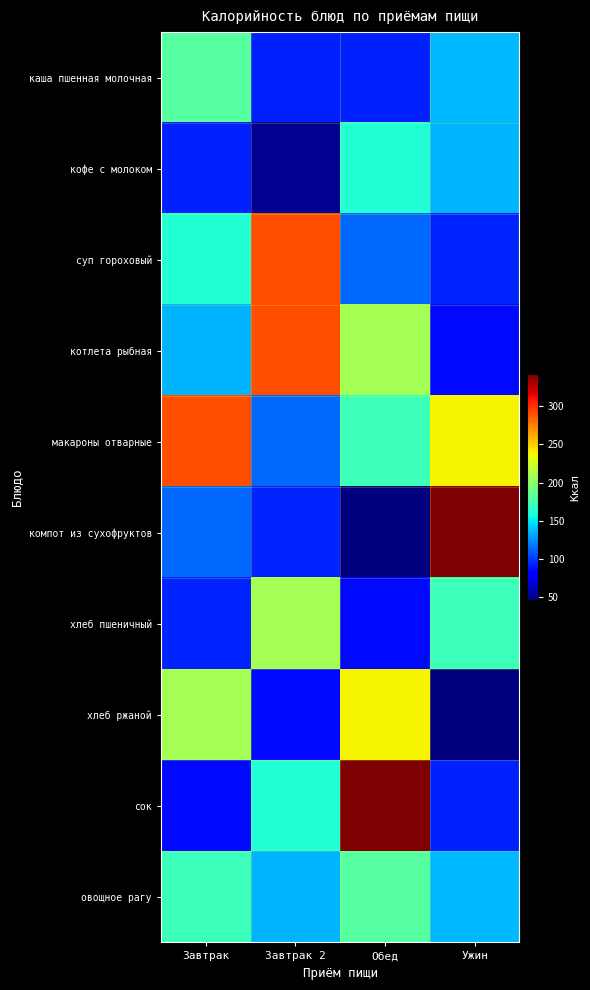

Reading left to right, extract all data points from this chart.

каша пшенная молочная: Завтрак=180.0	Завтрак 2=93.0	Обед=93.0	Ужин=136.0
кофе с молоком: Завтрак=93.0	Завтрак 2=51.0	Обед=162.0	Ужин=135.0
суп гороховый: Завтрак=162.0	Завтрак 2=291.0	Обед=113.0	Ужин=94.0
котлета рыбная: Завтрак=135.0	Завтрак 2=291.0	Обед=208.8	Ужин=85.0
макароны отварные: Завтрак=291.0	Завтрак 2=113.0	Обед=171.0	Ужин=238.0
компот из сухофруктов: Завтрак=113.0	Завтрак 2=94.0	Обед=45.6	Ужин=342.0
хлеб пшеничный: Завтрак=94.0	Завтрак 2=208.8	Обед=85.0	Ужин=171.0
хлеб ржаной: Завтрак=208.8	Завтрак 2=85.0	Обед=238.0	Ужин=45.6
сок: Завтрак=85.0	Завтрак 2=162.0	Обед=342.0	Ужин=93.0
овощное рагу: Завтрак=171.0	Завтрак 2=135.0	Обед=180.0	Ужин=136.0